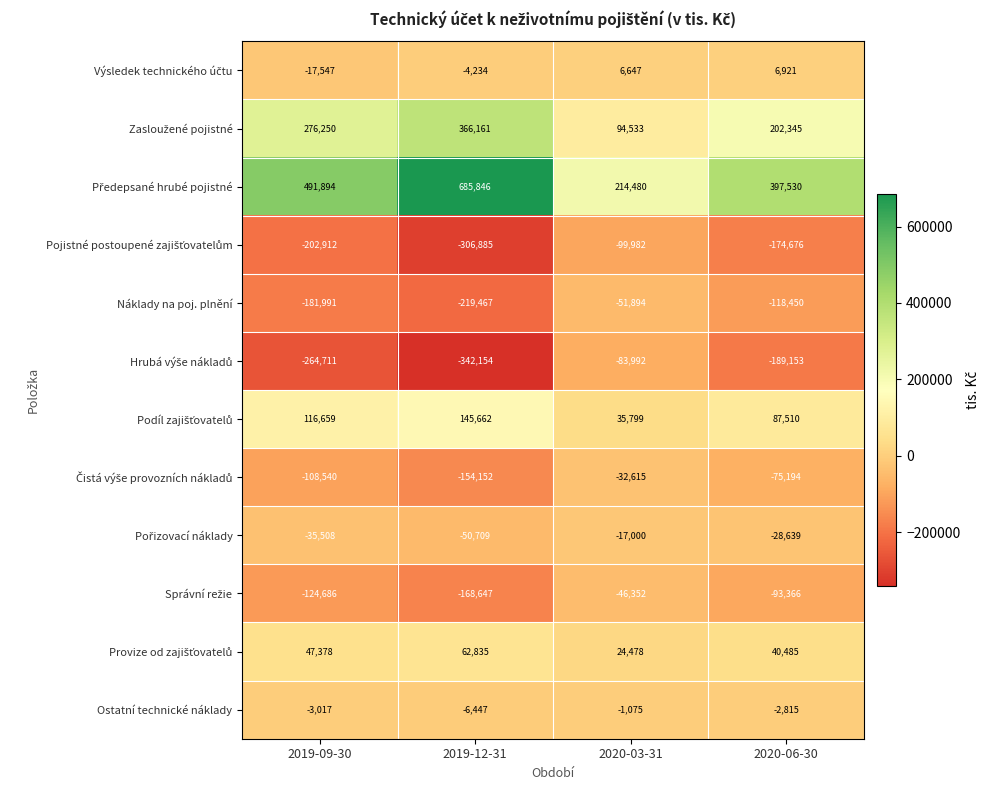

At which category is the sum across all series the highest?

2020-06-30